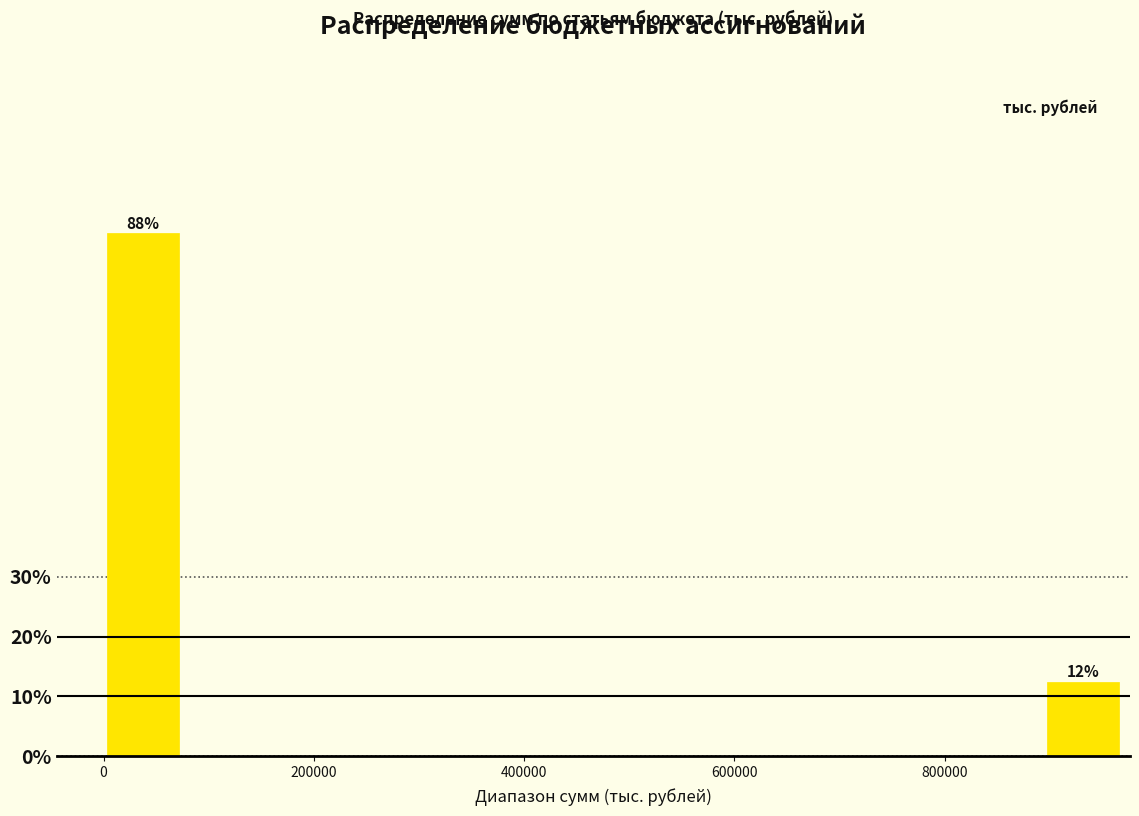

Read against the x-axis, roughly where is the centre of the tallest bar?

40000